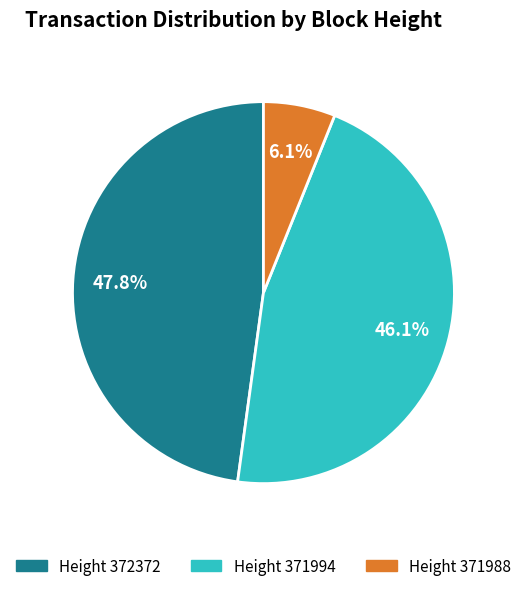

Is there any slice that represents more than half of the pie?

No